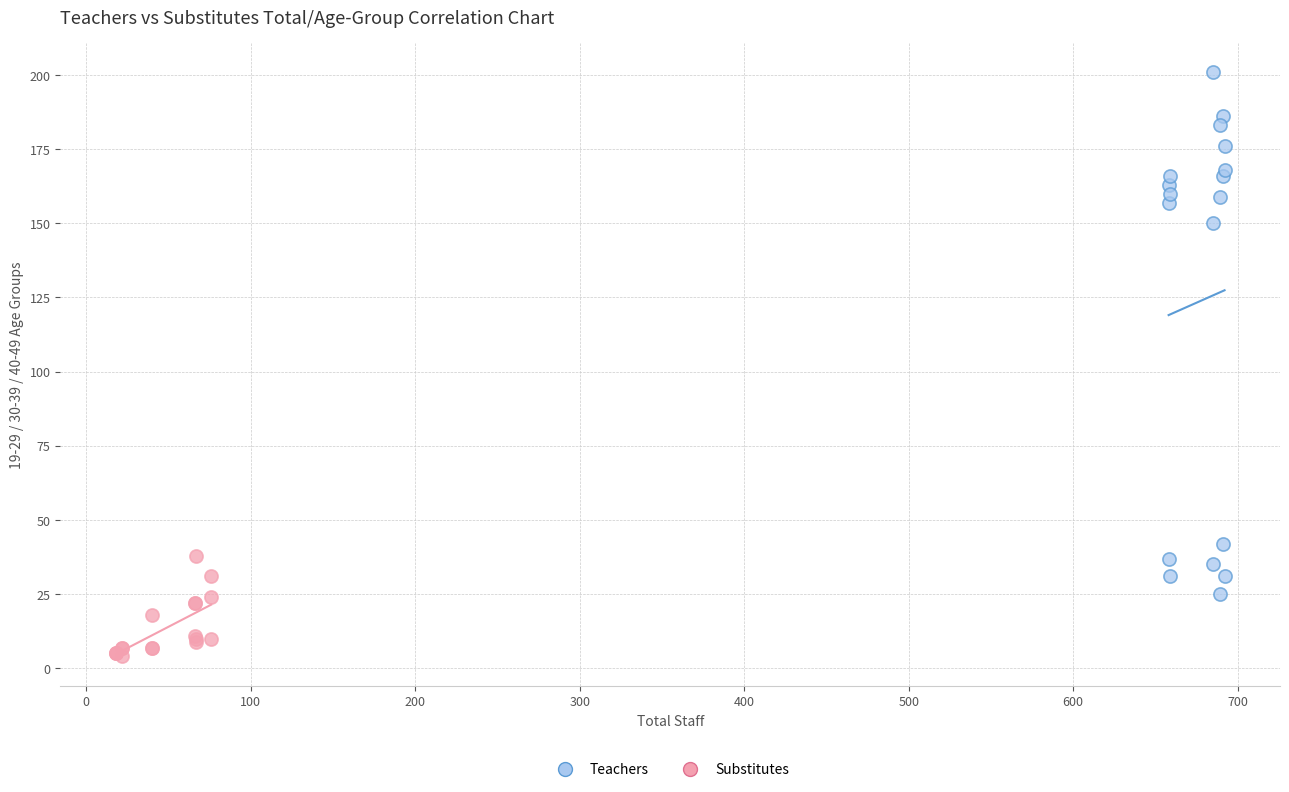

Which series has the widest spread of Y values?

Teachers